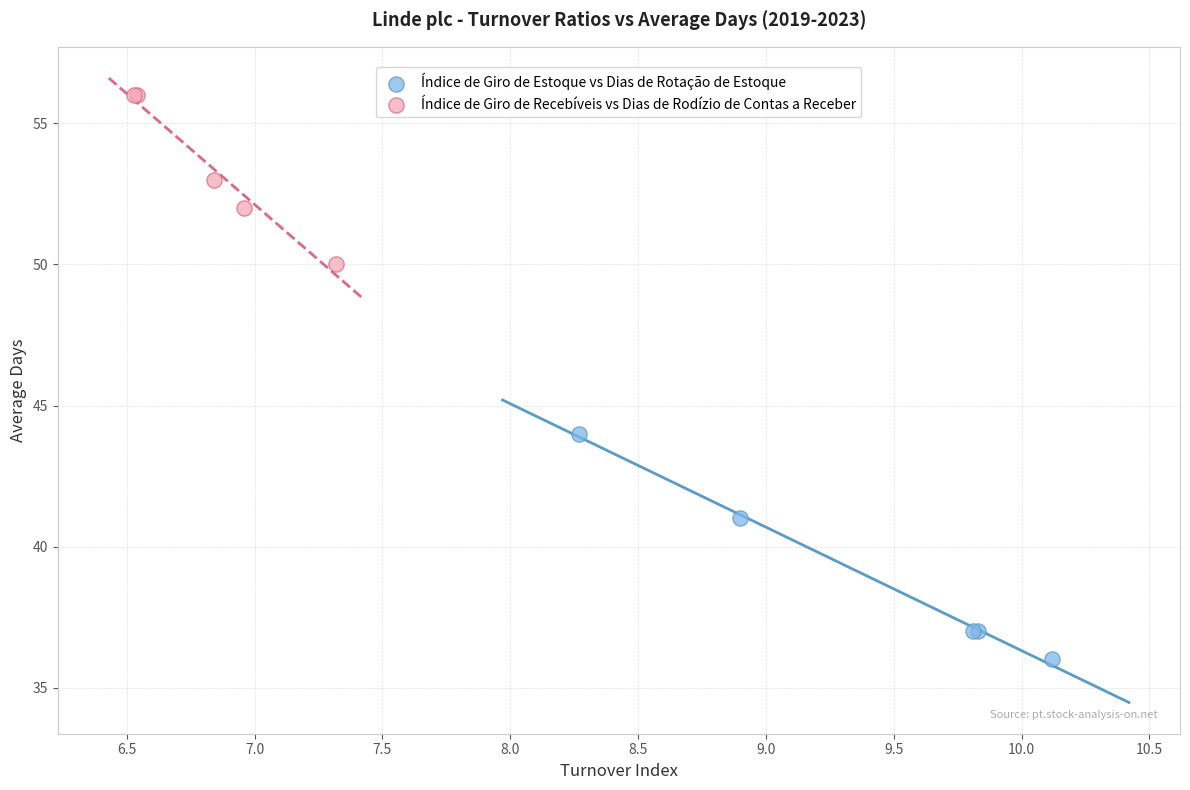

Which series has the widest spread of Y values?

Índice de Giro de Estoque vs Dias de Rotação de Estoque